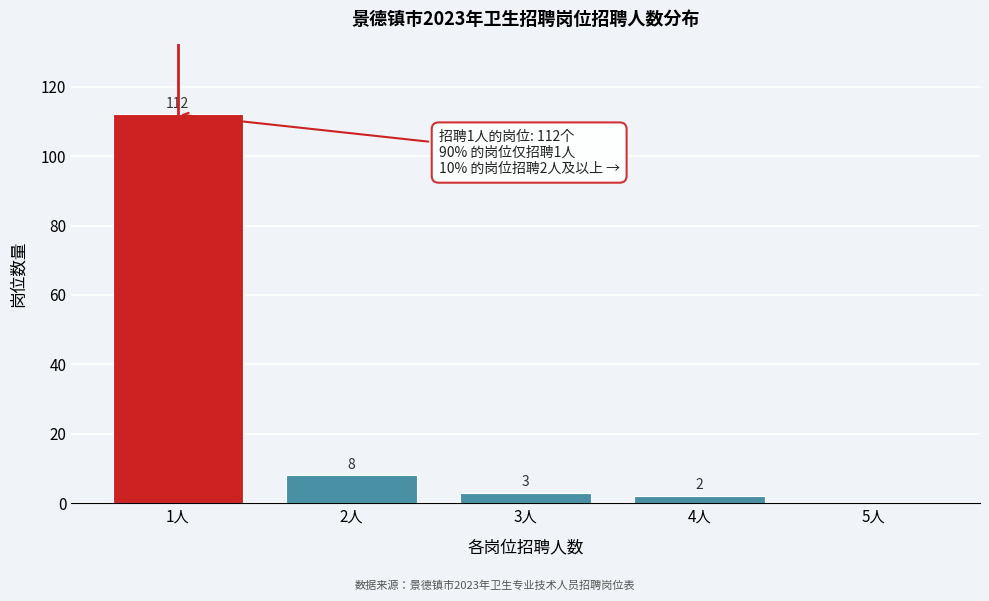

Reading left to right, what are all the values shown in this chart?

1人=112	2人=8	3人=3	4人=2	5人=0